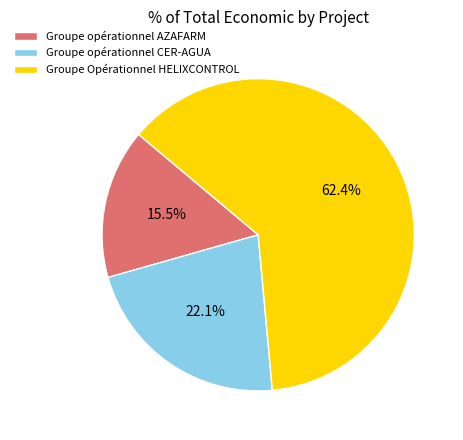

What is the majority slice?

Groupe Opérationnel HELIXCONTROL